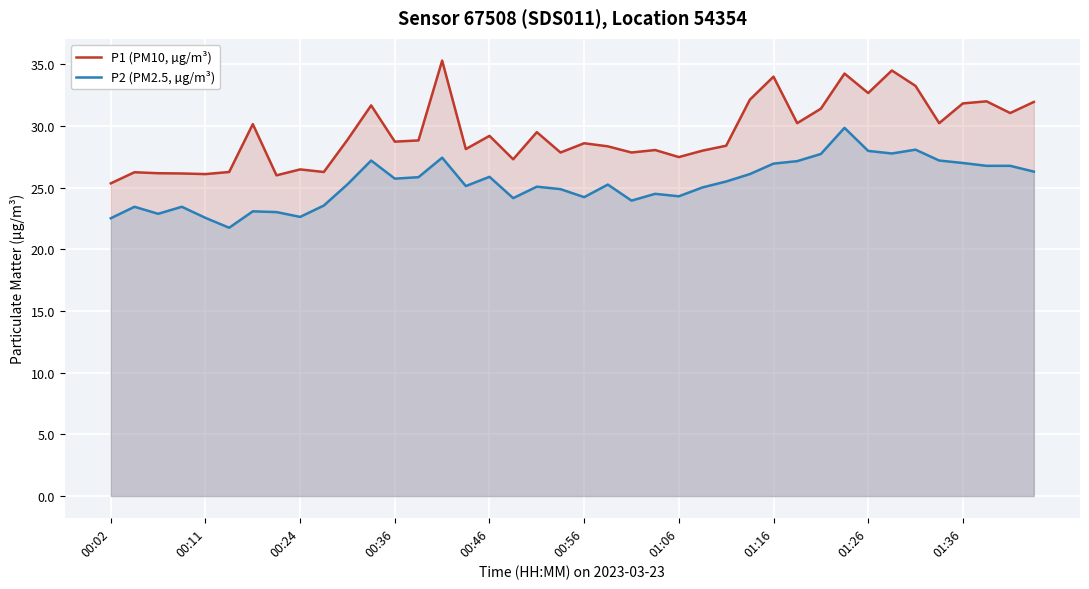

What position from the left is 27?

28